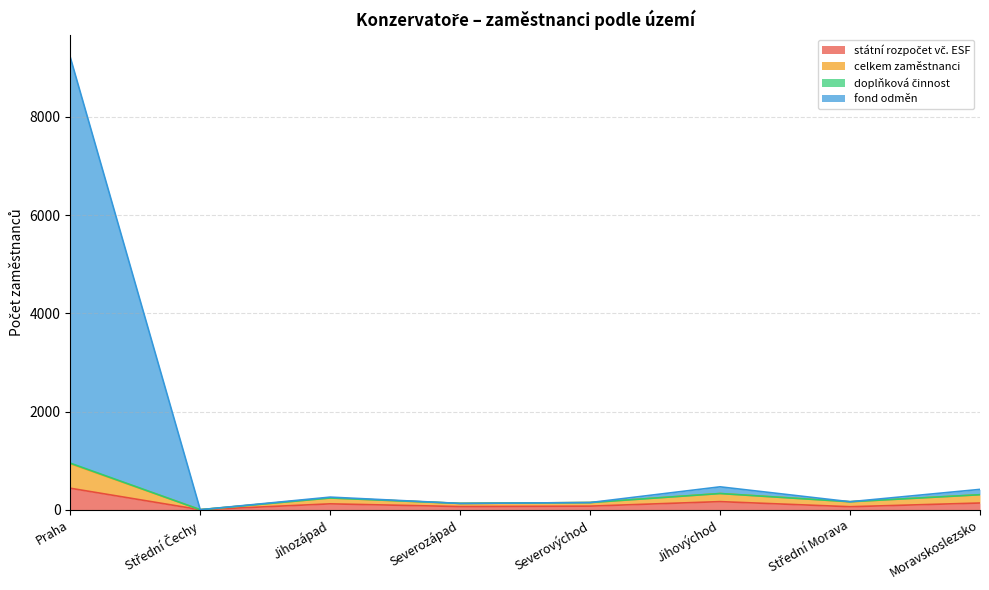

What is the difference between the maximum and second lowest values in the státní rozpočet vč. ESF series?

376.6